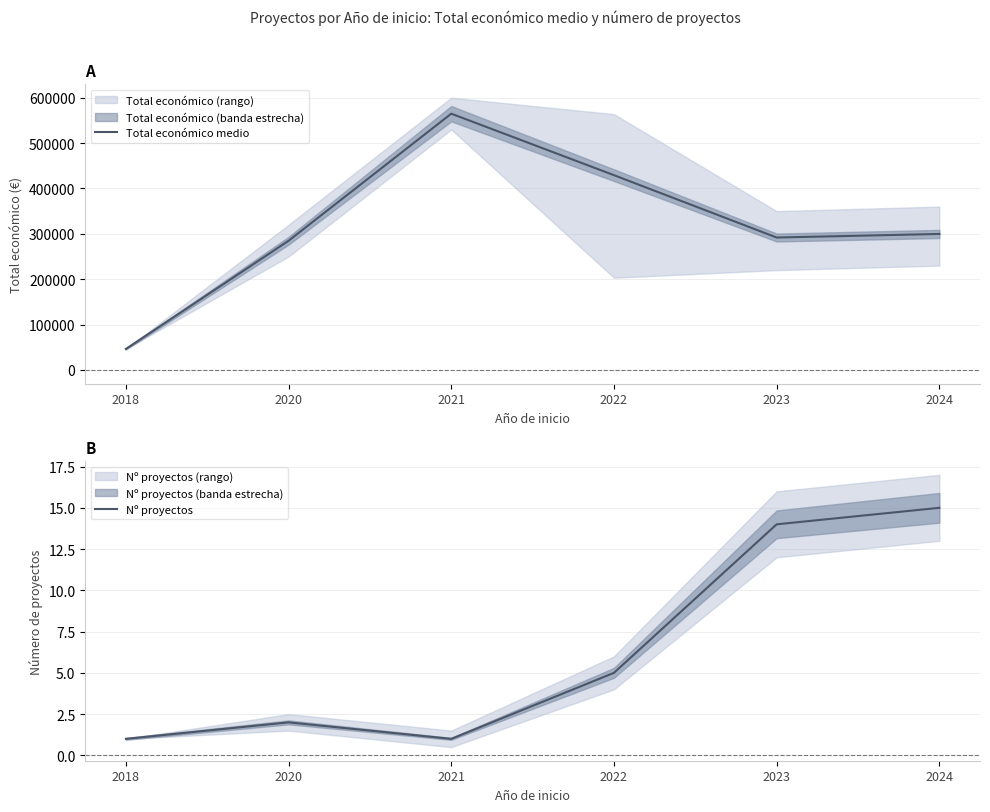

At which category is the sum across all series the highest?

2021